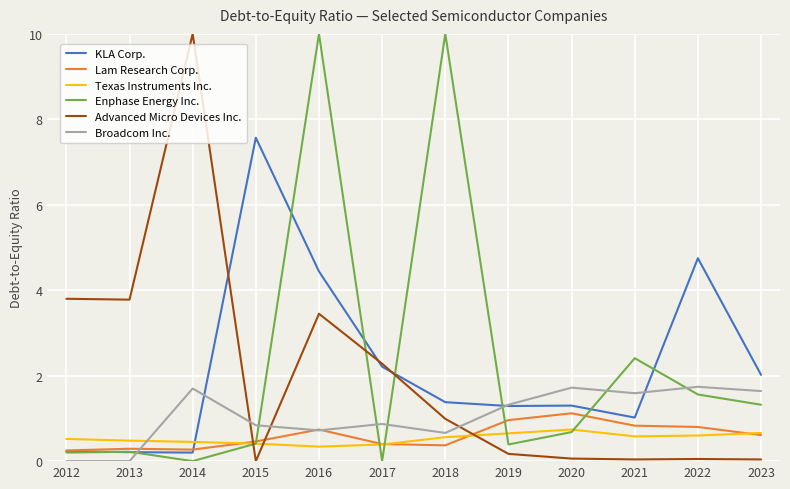

True or false: Broadcom Inc. has more than 0 interior local peaks.

True